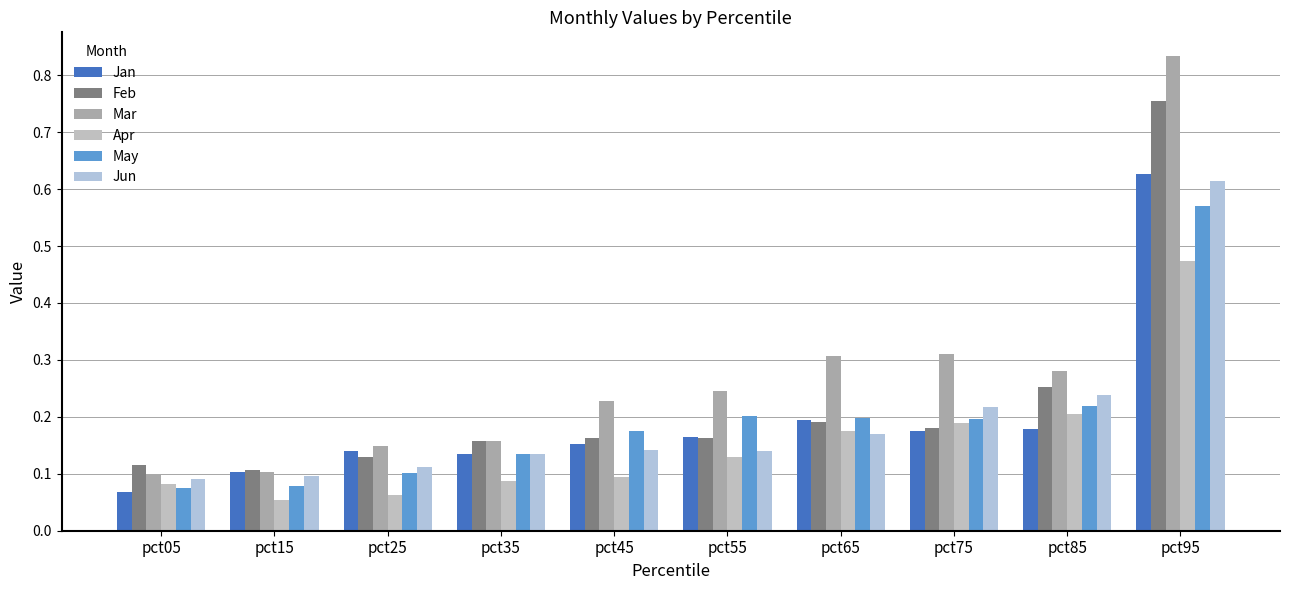

Does the chart contain any negative values?

No